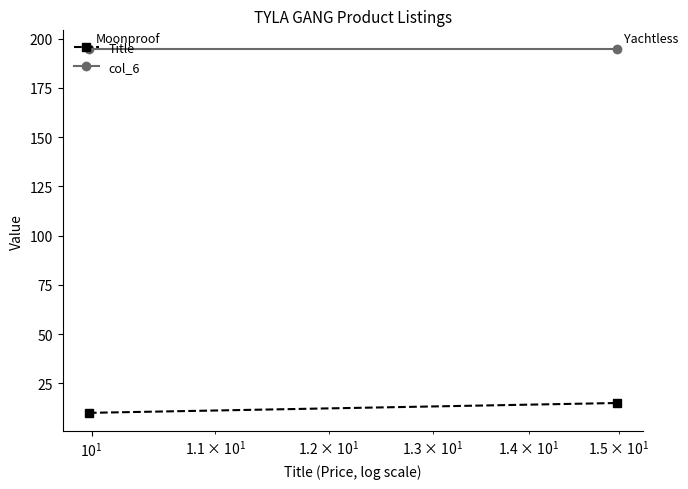

What is the sum of all Title values?

25.0